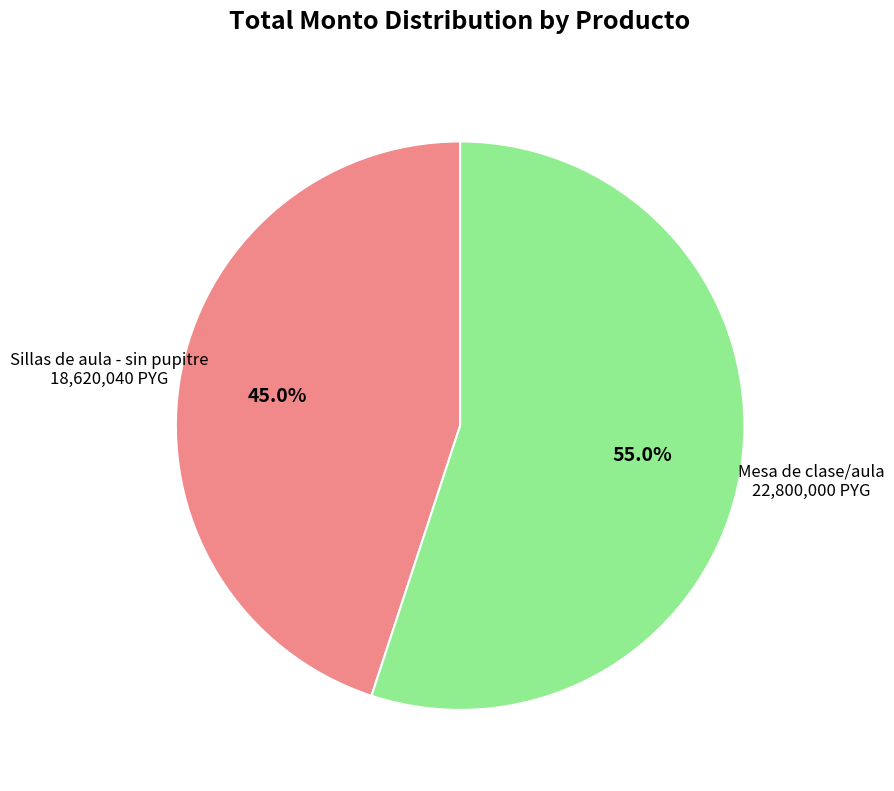

Is there a majority slice in this chart?

Yes